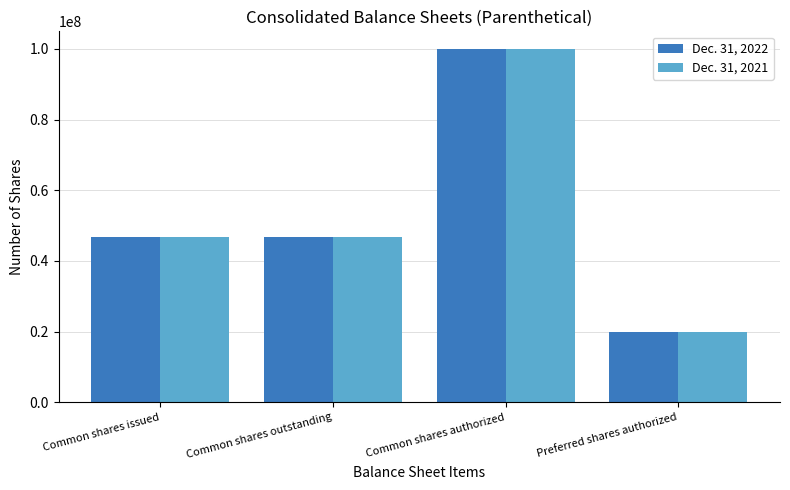

Which category has the lowest value across all series?

Preferred shares authorized